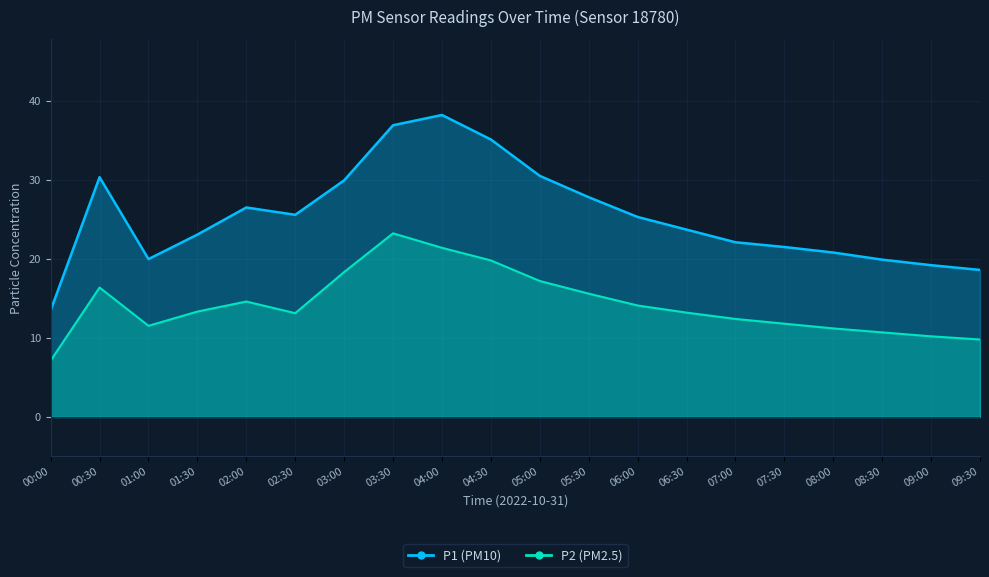

What position from the right is 00:30?

19